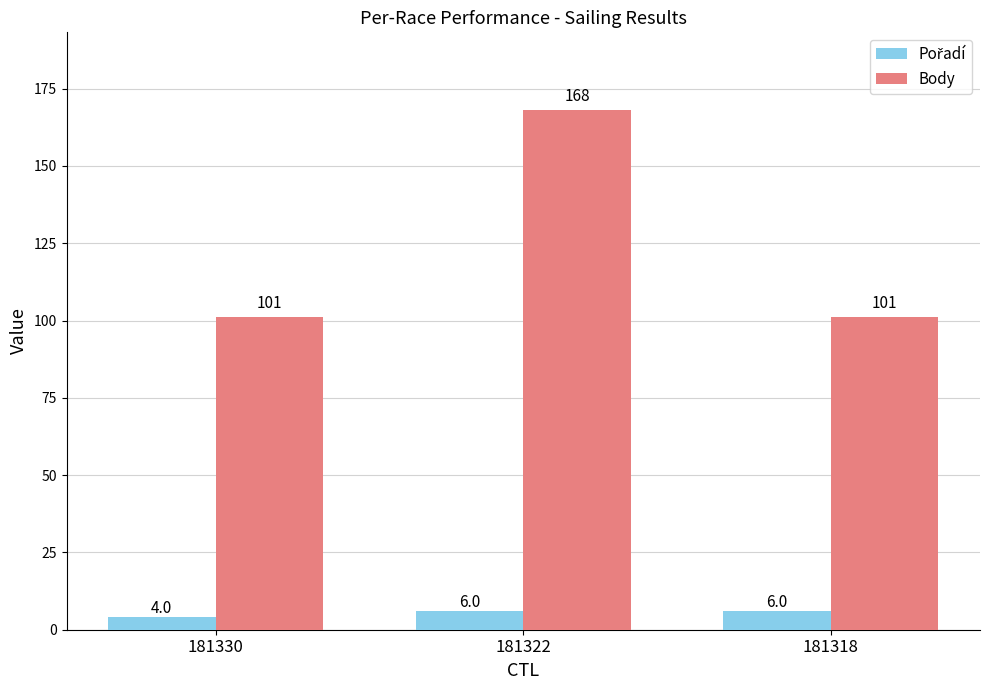

What value does the Body series have at 181330, to the nearest 5?

100